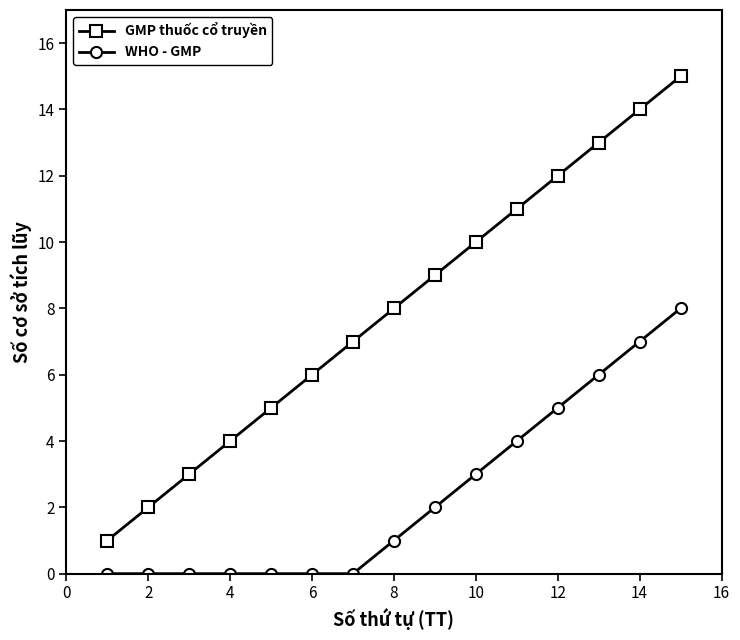

What is the greatest value displayed?

15